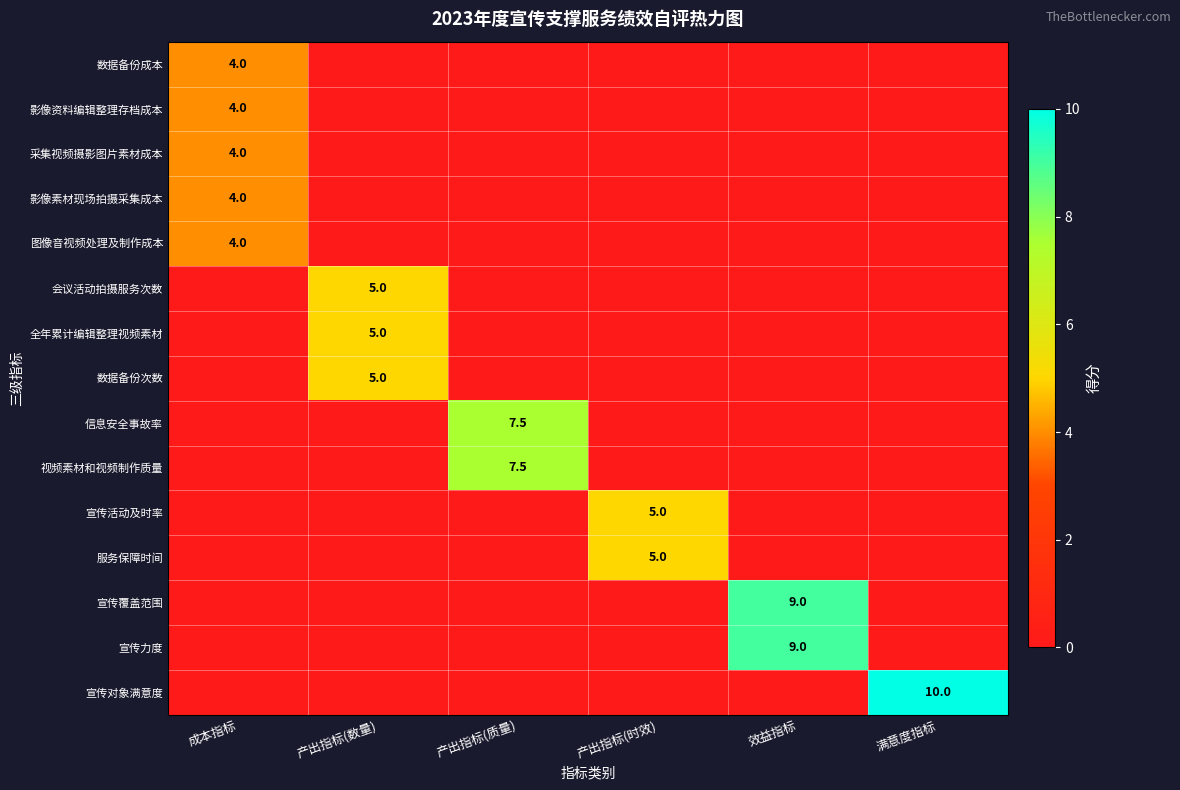

At which category does the chart reach its peak across all series?

满意度指标